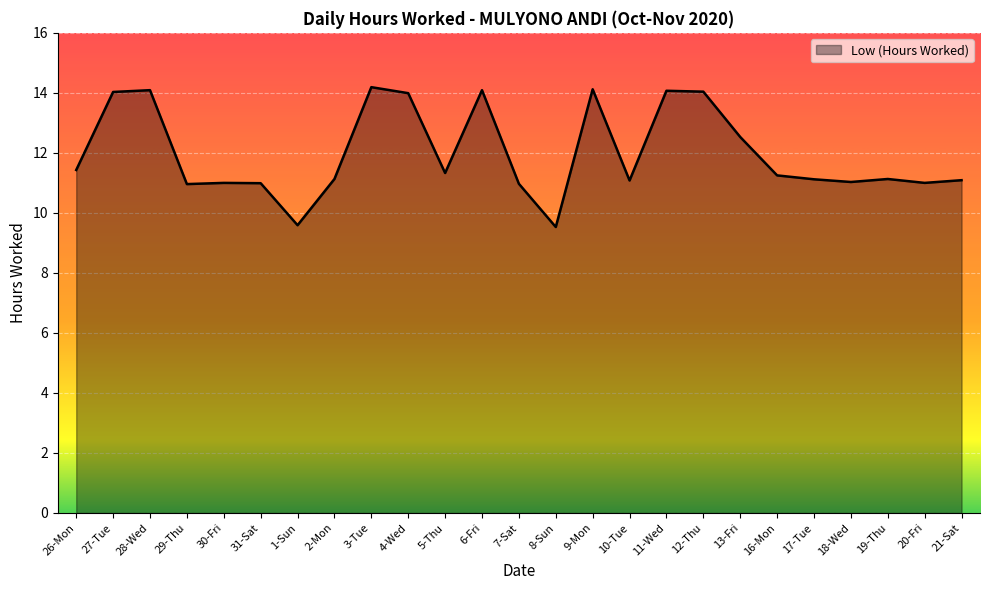

What is the minimum value shown in the chart?

9.5